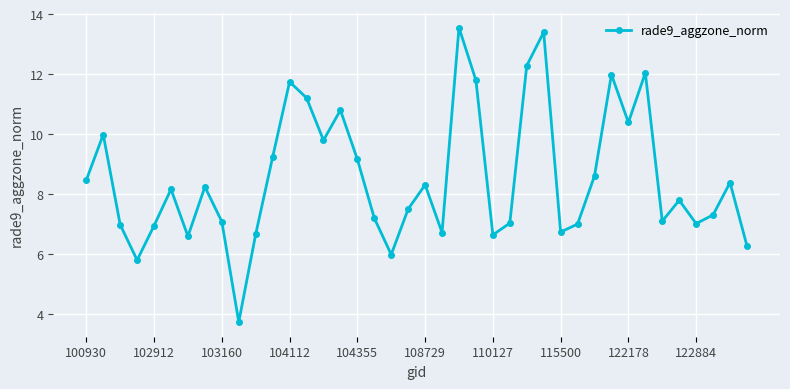

What is the difference between the second highest and second lowest values?

7.6